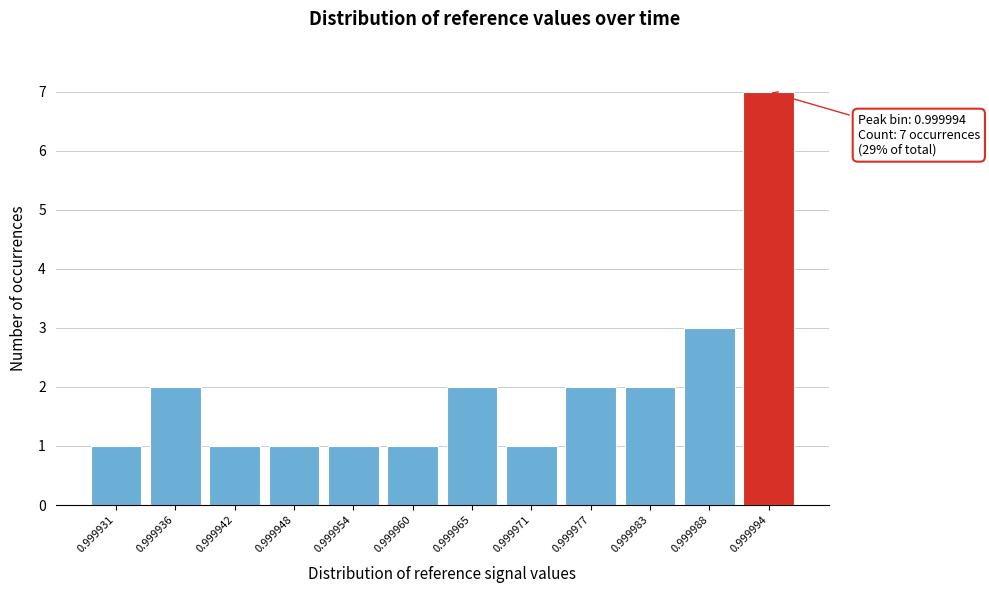

Reading right to left, list all the values displayed in this chart.

7	3	2	2	1	2	1	1	1	1	2	1